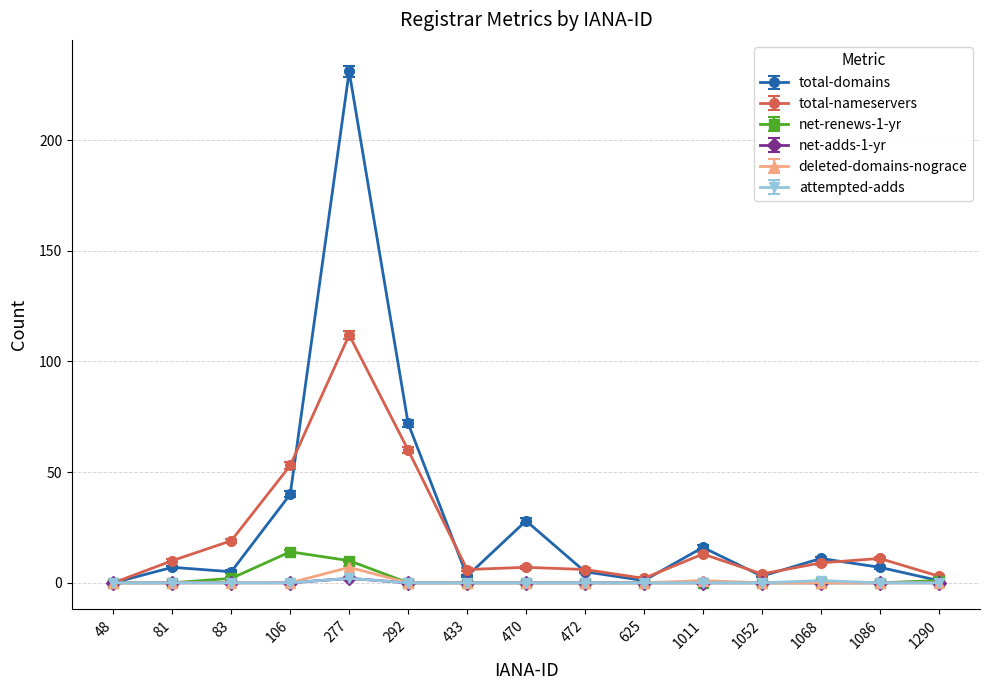

At which label is total-domains closest to 115?

292